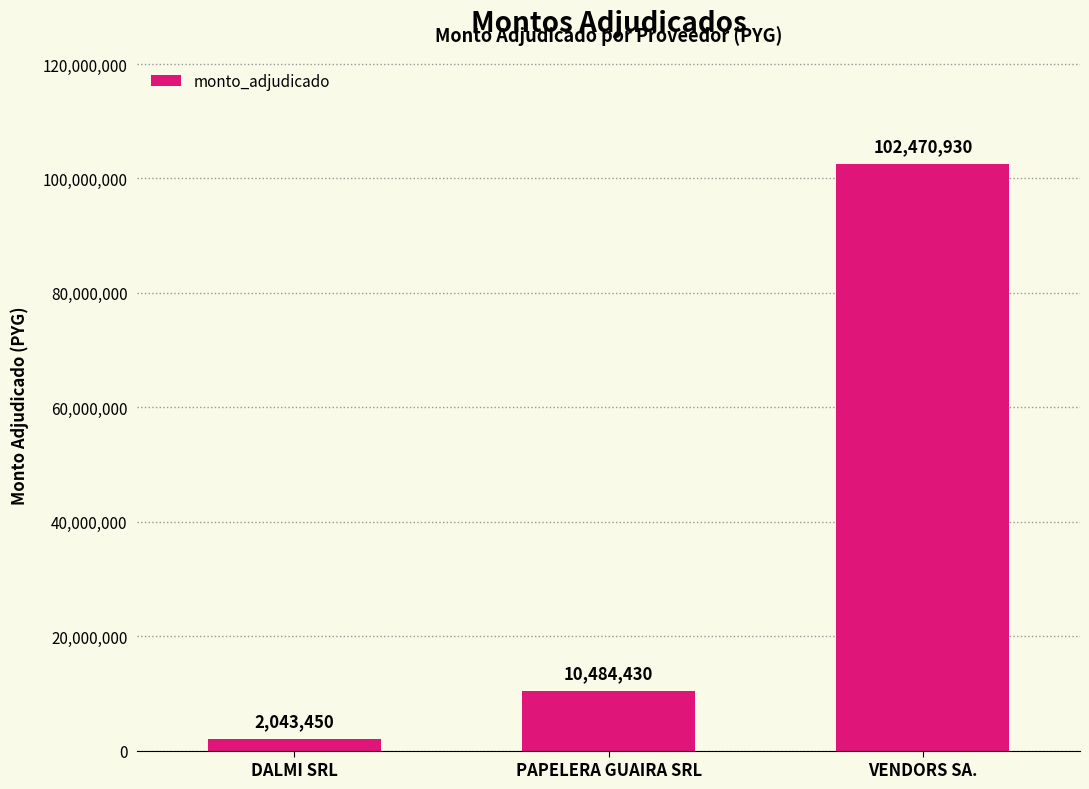

What is the change in value from DALMI SRL to PAPELERA GUAIRA SRL?

+8440980